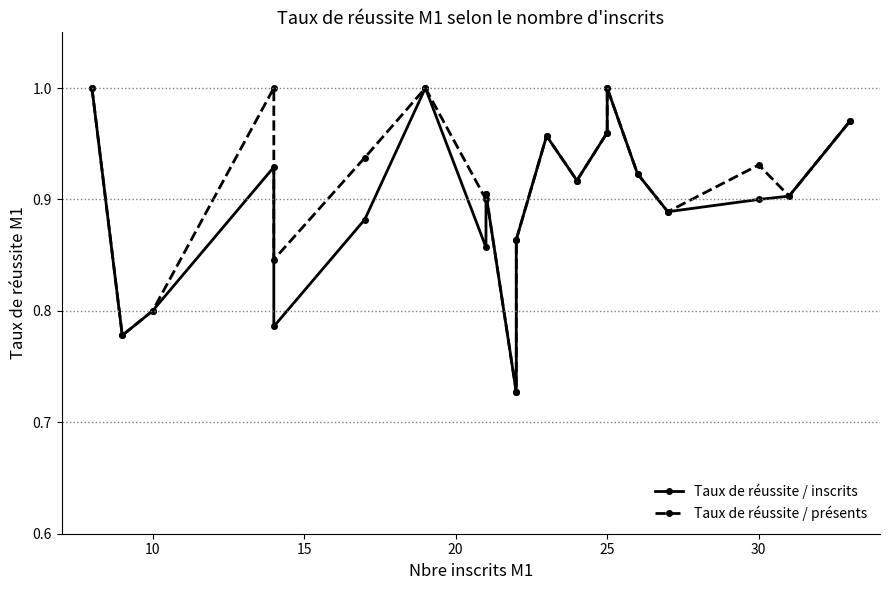

Which series has the largest total across all categories?

Taux de réussite / présents